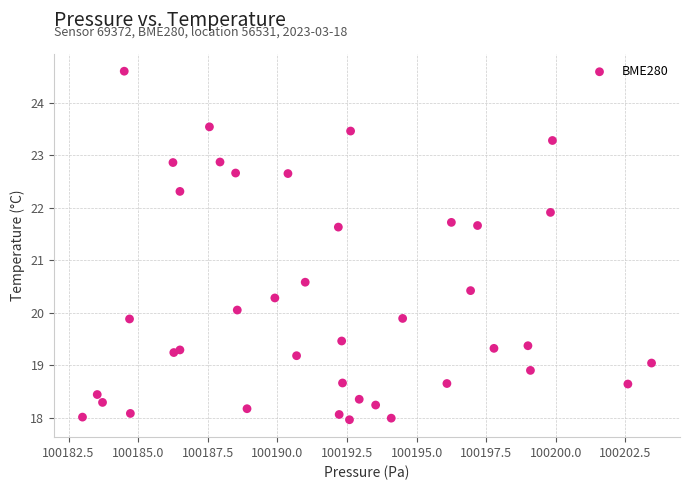

What Y value in the scatter plot is closest to 21?

20.6